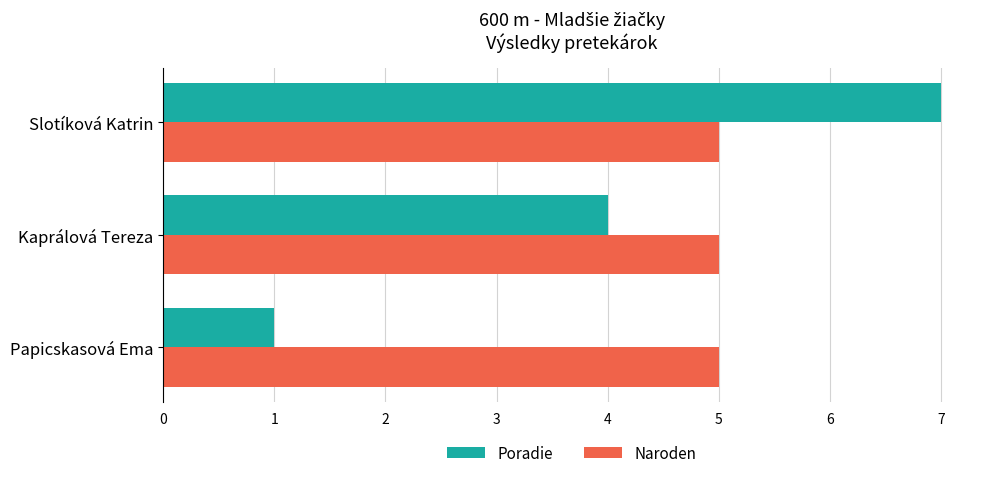

Which series has the largest total across all categories?

Naroden